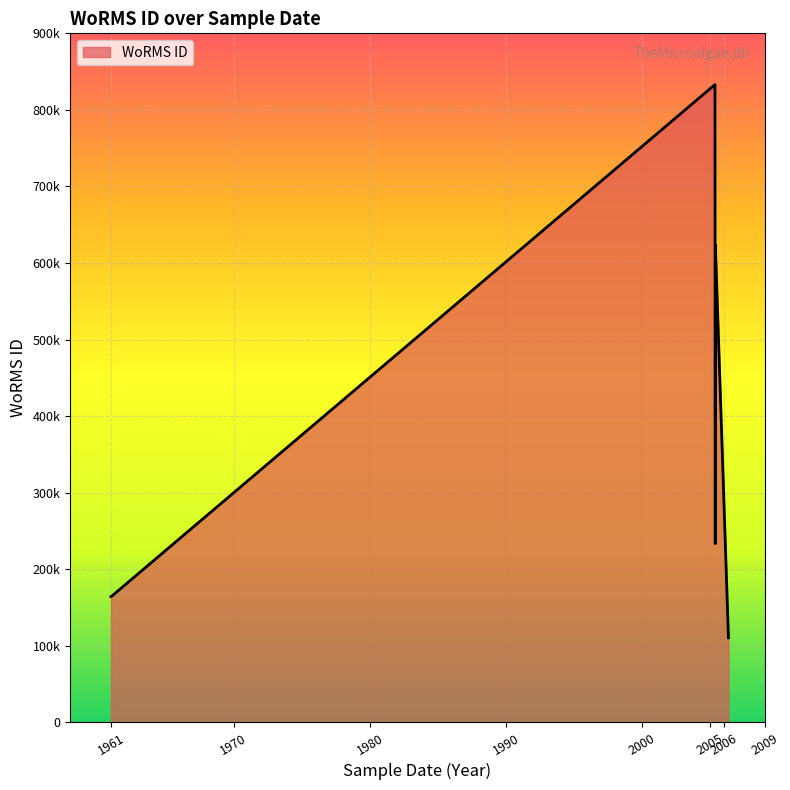

At which category does the chart reach its minimum across all series?

2006-05-03